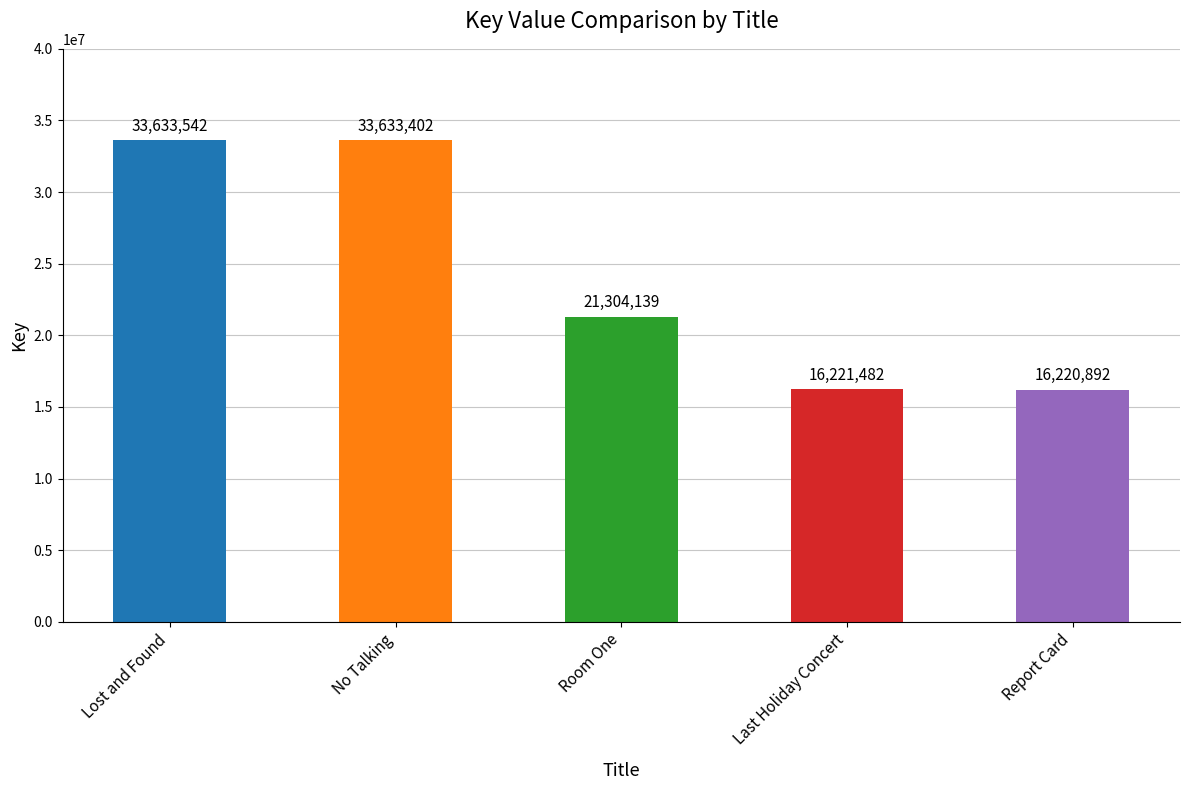

What is the label of the 3rd bar from the left?

Room One